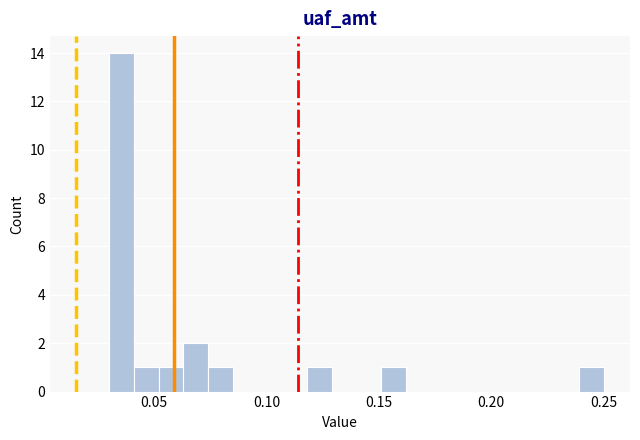

Around what value on the x-axis is the tallest bar? Give the approximate position of its centre, as read against the axis.

0.035